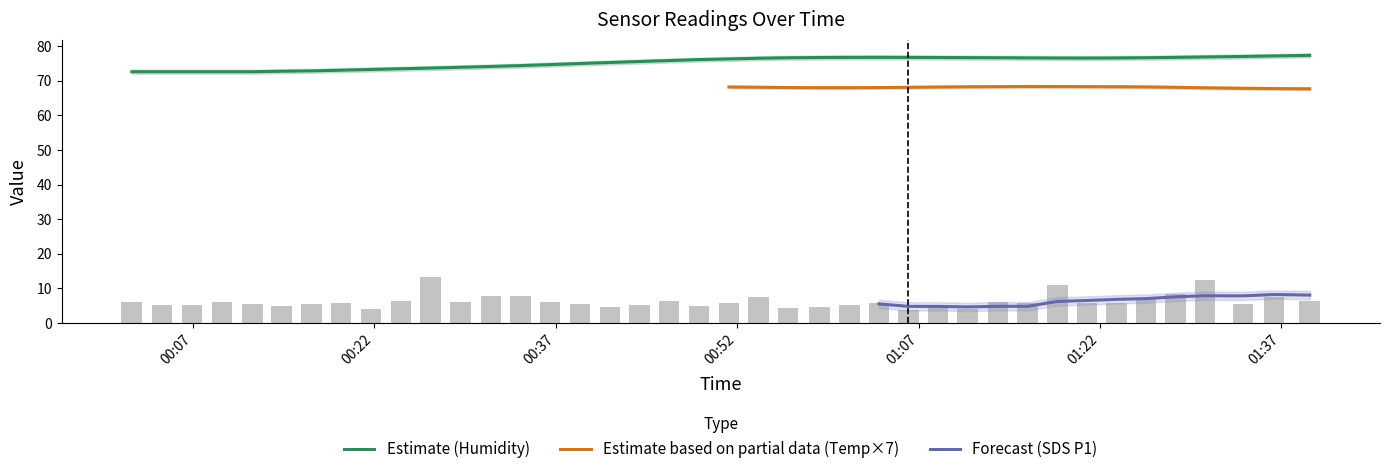

Reading left to right, list all the values displayed in this chart.

BME280_humidity: 72.5	72.7	72.5	72.6	72.8	73.1	73.2	73.5	73.7	73.8	74.1	74.4	74.6	75.0	75.2	75.7	75.8	76.1	76.4	76.6	76.7	76.8	76.8	76.8	76.7	76.7	76.8	76.6	76.6	76.6	76.5	76.5	76.6	76.7	76.9	77.0	77.1	77.3	77.5	77.8
BME280_temperature: 10.2	10.2	10.2	10.2	10.2	10.1	10.1	10.1	10.0	10.0	10.0	9.9	9.9	9.9	9.9	9.8	9.8	9.8	9.8	9.7	9.7	9.7	9.7	9.7	9.7	9.7	9.8	9.8	9.8	9.8	9.8	9.8	9.8	9.7	9.7	9.7	9.7	9.7	9.7	9.7
SDS_P1: 6.0	5.3	5.2	6.0	5.4	5.0	5.6	5.9	4.0	6.5	13.3	6.1	7.7	7.9	6.0	5.6	4.6	5.3	6.4	5.0	5.8	7.4	4.5	4.7	5.2	5.8	3.8	4.4	4.0	6.1	5.8	10.8	5.8	5.7	7.2	8.3	12.4	5.6	7.6	6.4
SDS_P2: 3.5	3.3	3.3	3.5	3.3	3.6	3.5	3.4	3.2	3.4	4.9	3.8	3.6	3.5	3.4	3.8	3.8	3.6	4.1	3.6	3.5	3.9	3.3	3.2	3.7	3.7	3.5	3.5	3.6	3.7	3.8	3.9	3.5	3.2	3.5	3.4	3.7	3.4	3.4	3.9